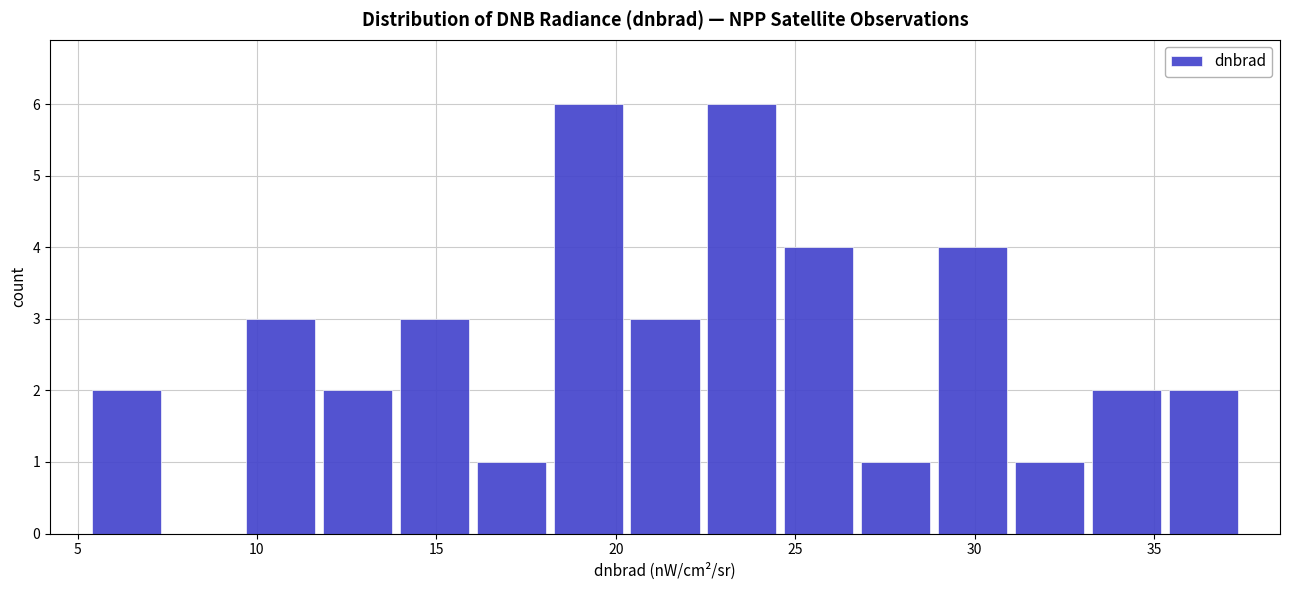

Reading left to right, transcribe this chart: for each bar, give the range it covers on the x-axis and its height. Neither the bar edges nor the heights are printed on the chart, so give them approximately, as read against the axes.

5.5 to 7.5: 2
7.5 to 9.5: 0
9.5 to 11.5: 3
11.5 to 14.0: 2
14.0 to 16.0: 3
16.0 to 18.0: 1
18.0 to 20.5: 6
20.5 to 22.5: 3
22.5 to 24.5: 6
24.5 to 26.5: 4
26.5 to 29.0: 1
29.0 to 31.0: 4
31.0 to 33.0: 1
33.0 to 35.5: 2
35.5 to 37.5: 2